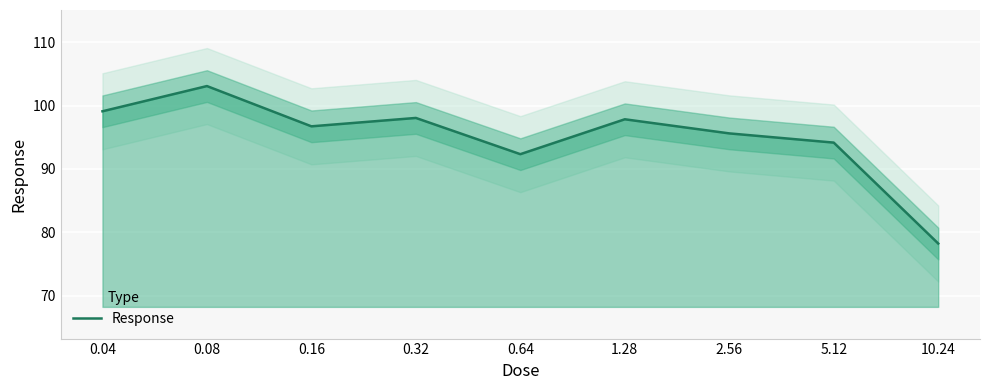

What is the change in value from 0.04 to 0.32?

-1.1